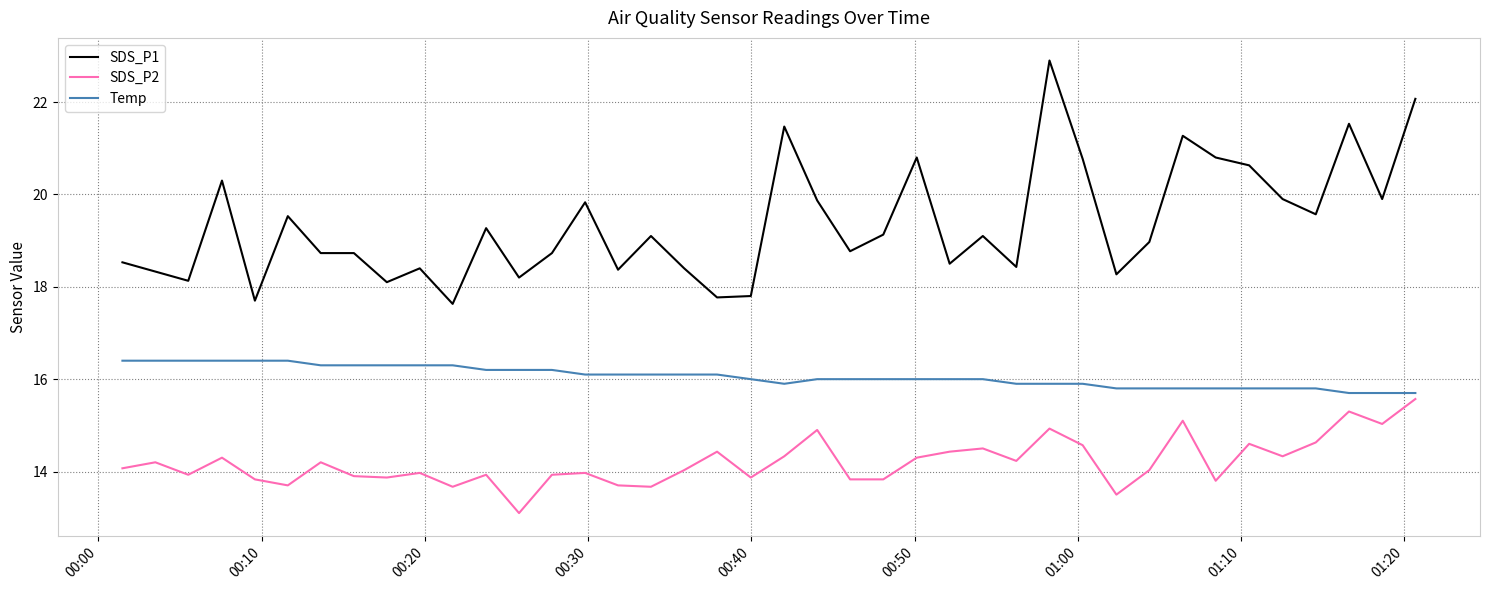

What is the minimum value shown in the chart?

13.1